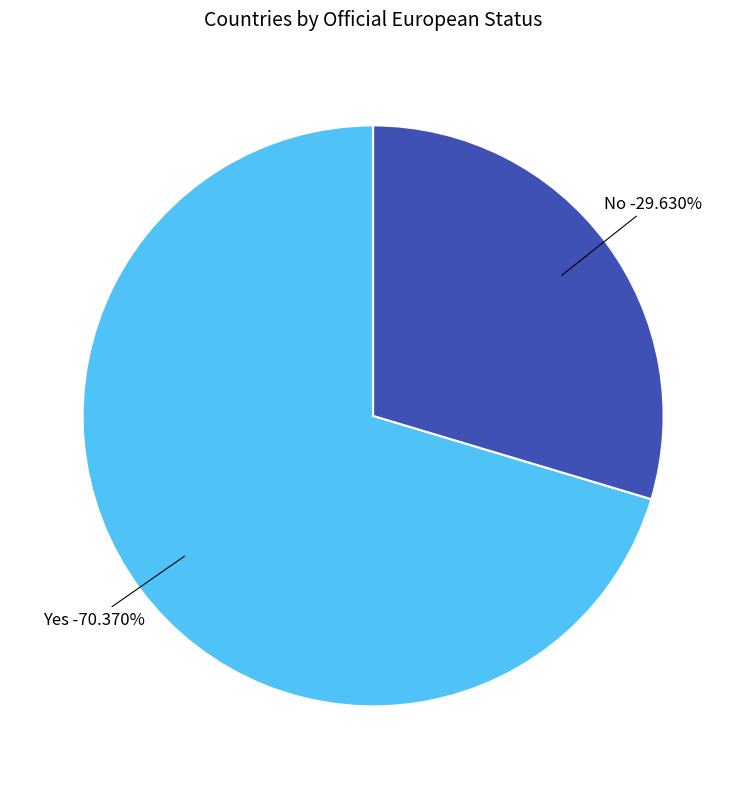

What percentage is the No slice, to the nearest percent?

30%